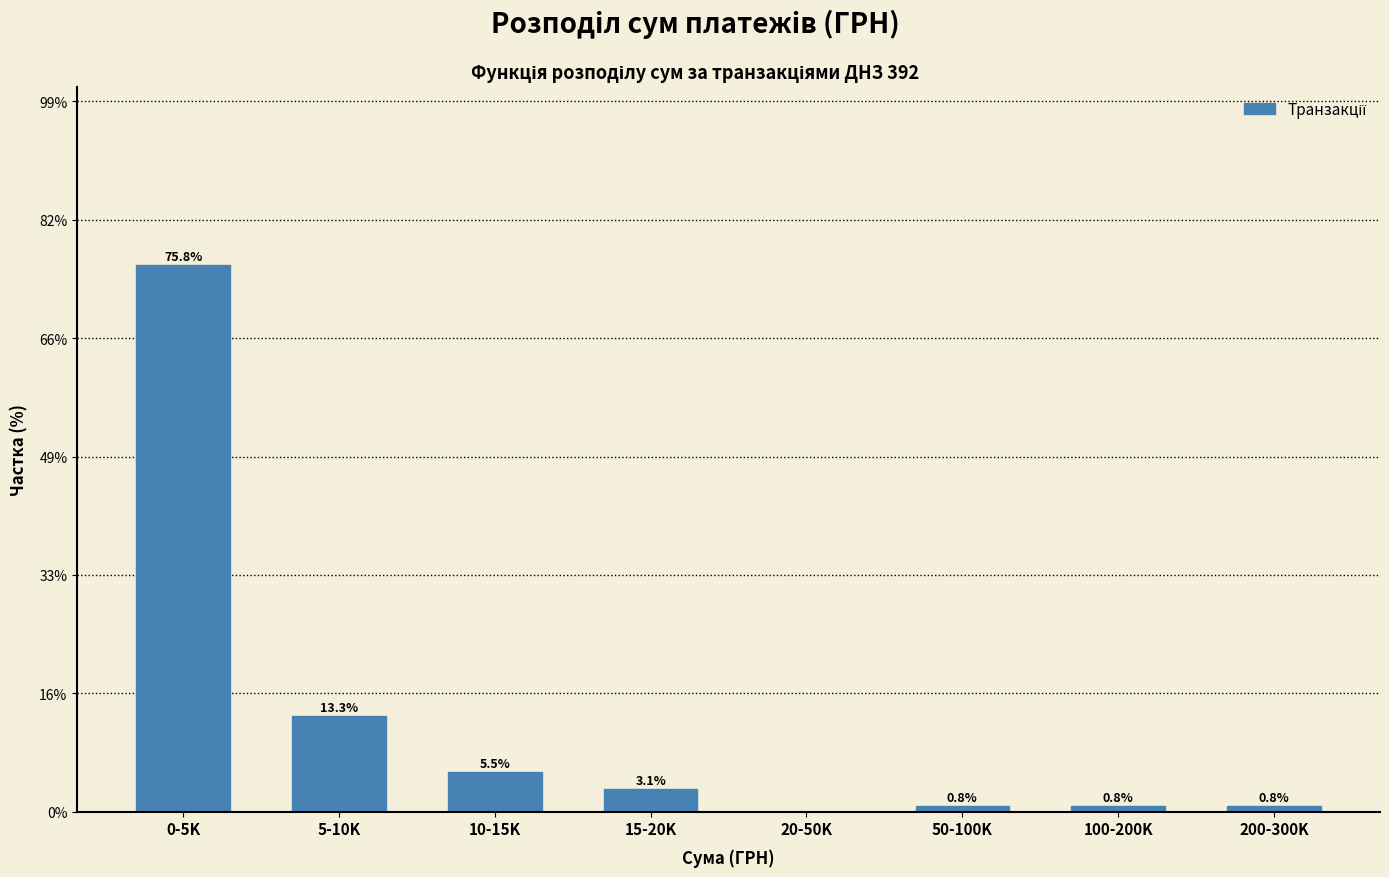

Reading left to right, extract all data points from this chart.

0-5K=75.8	5-10K=13.3	10-15K=5.5	15-20K=3.1	20-50K=0.0	50-100K=0.8	100-200K=0.8	200-300K=0.8